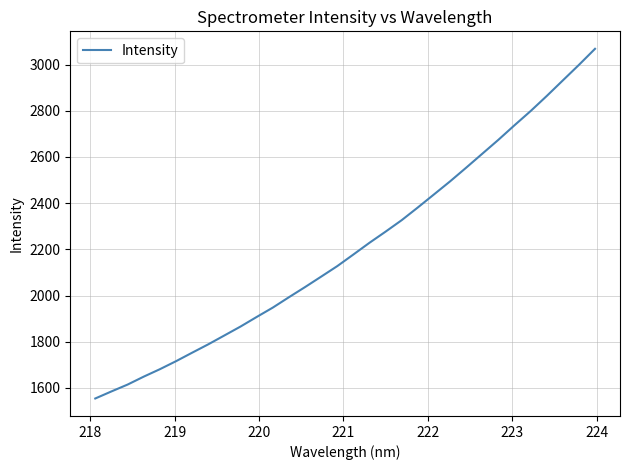

What is the minimum value shown in the chart?

1554.5